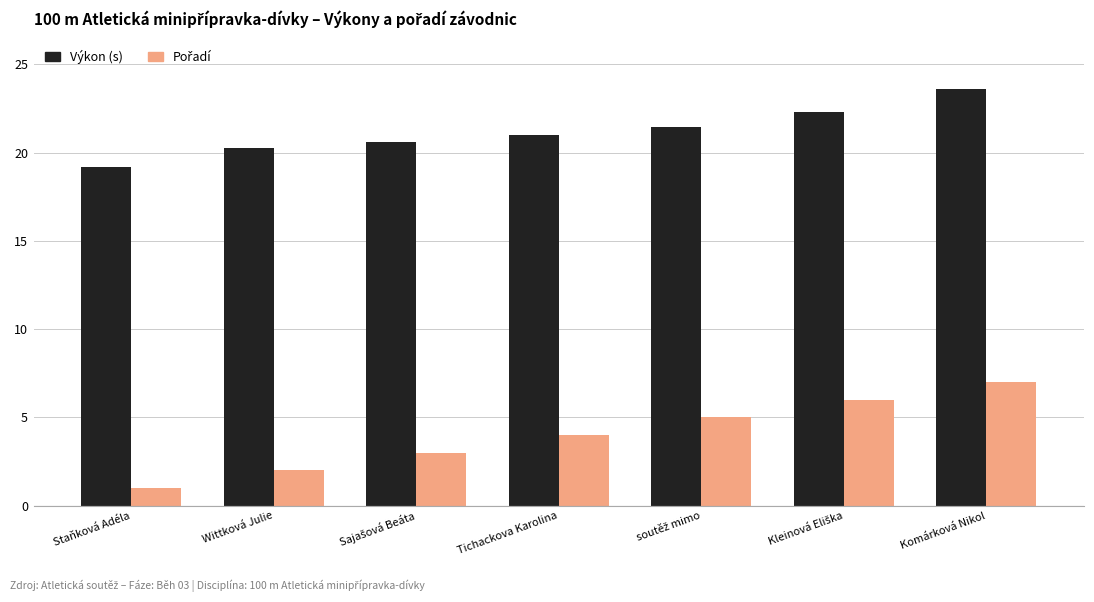

Read the Výkon (s) value at Komárková Nikol.

23.6